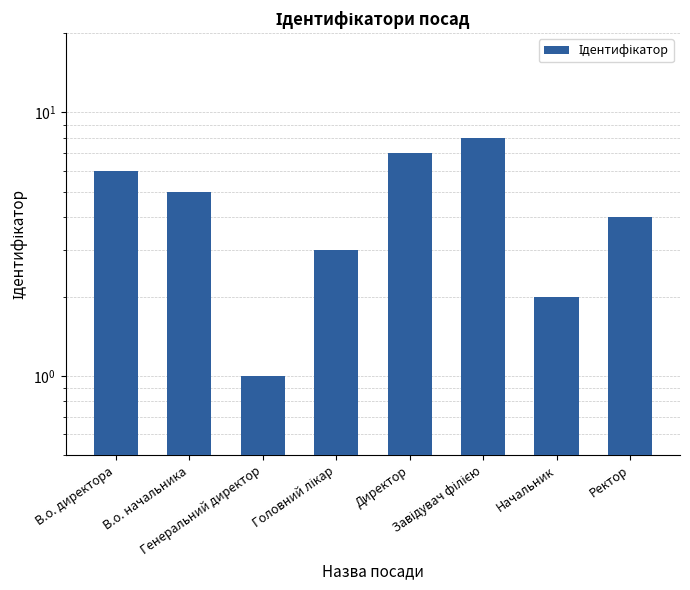

Where does the data first go above 5?

В.о. директора